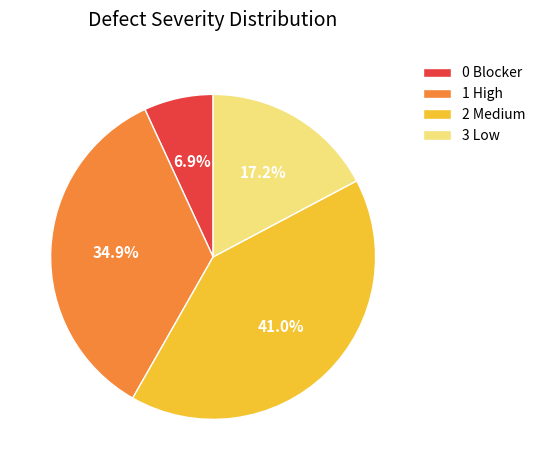

Combined, what portion of the pie is 3 Low and 0 Blocker?

24.1%